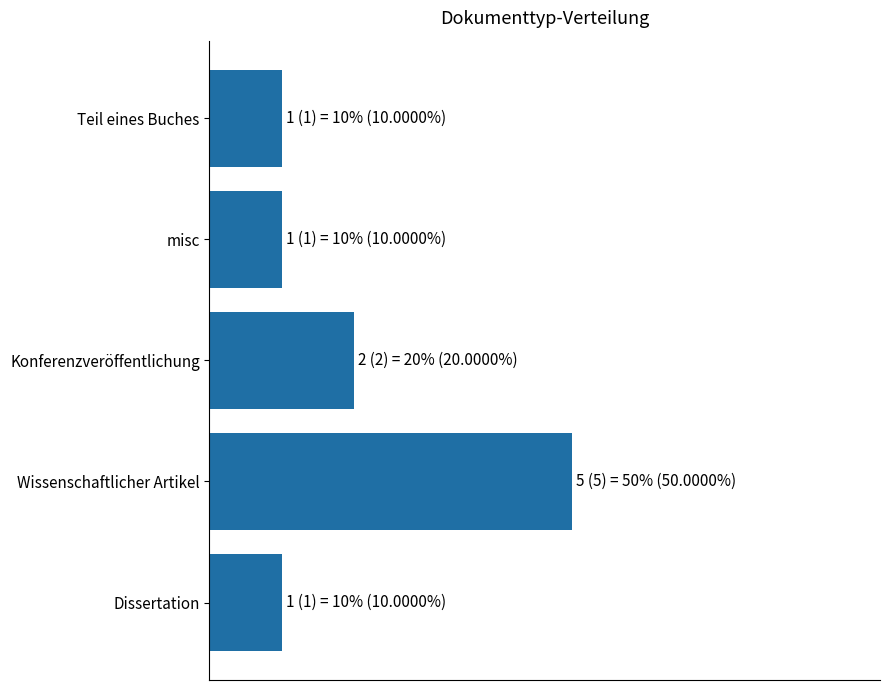

What is the difference between the maximum and second lowest values?

4